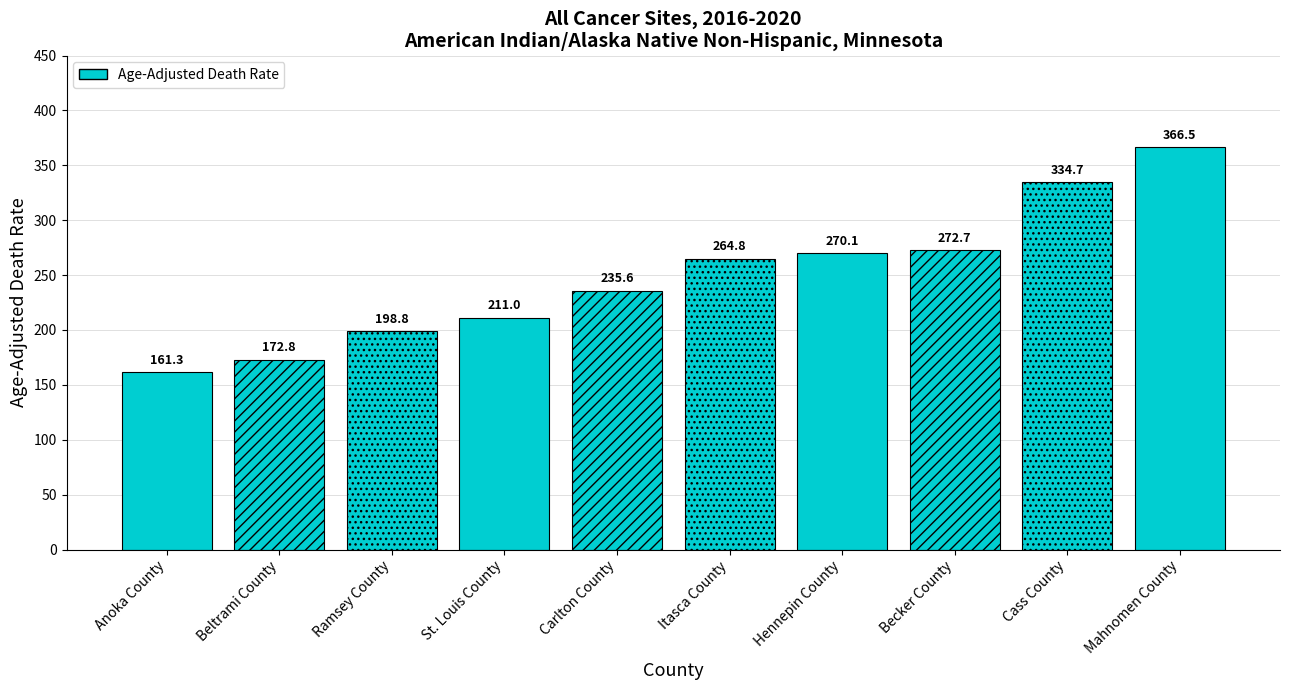

How many data points does each series have?

10